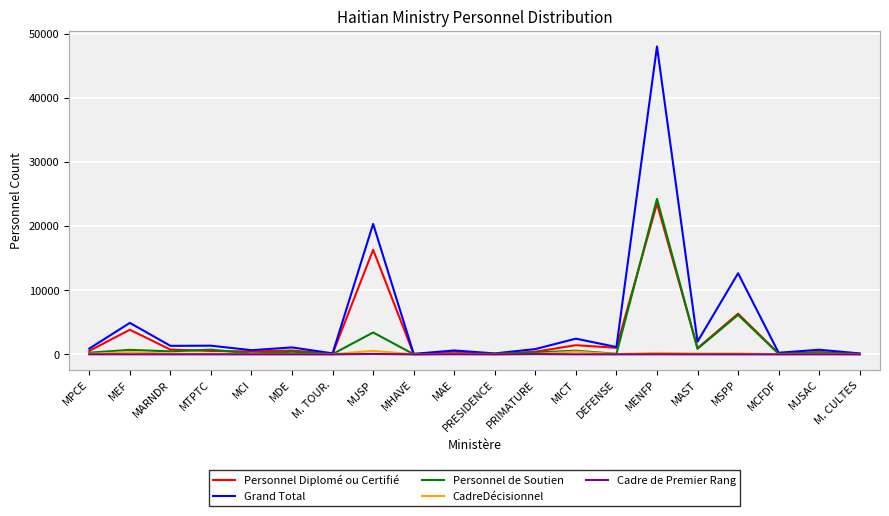

The Personnel Diplomé ou Certifié series shows 1432 at MICT. True or false?

True